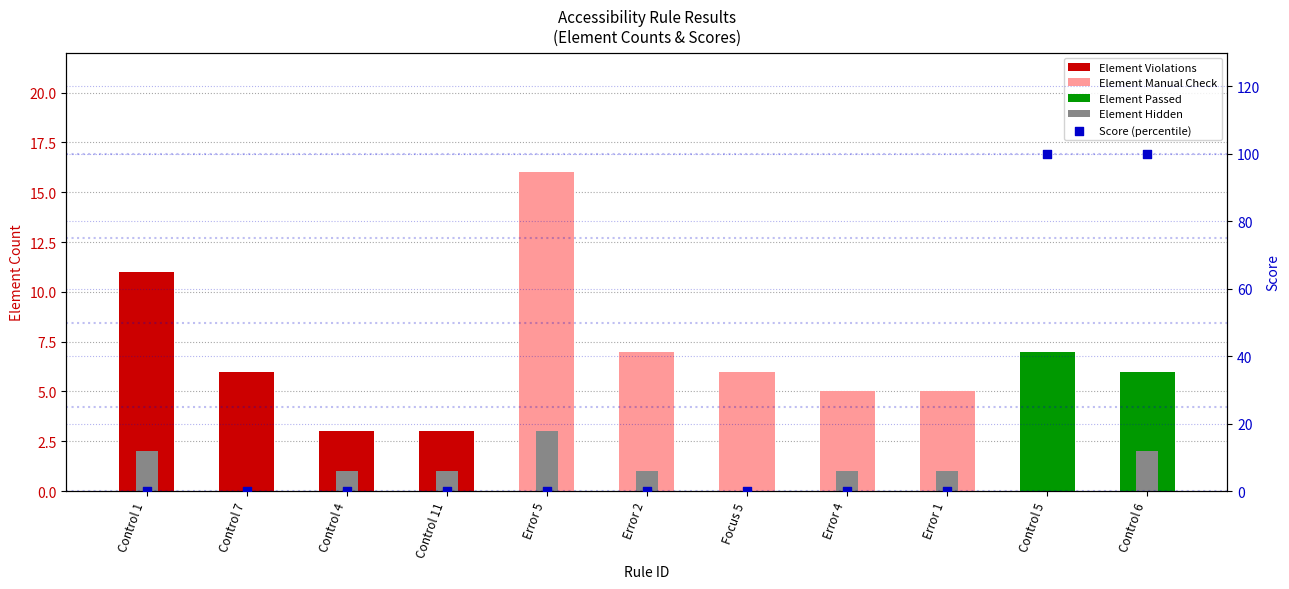

Which series has the largest total across all categories?

Score (percentile)